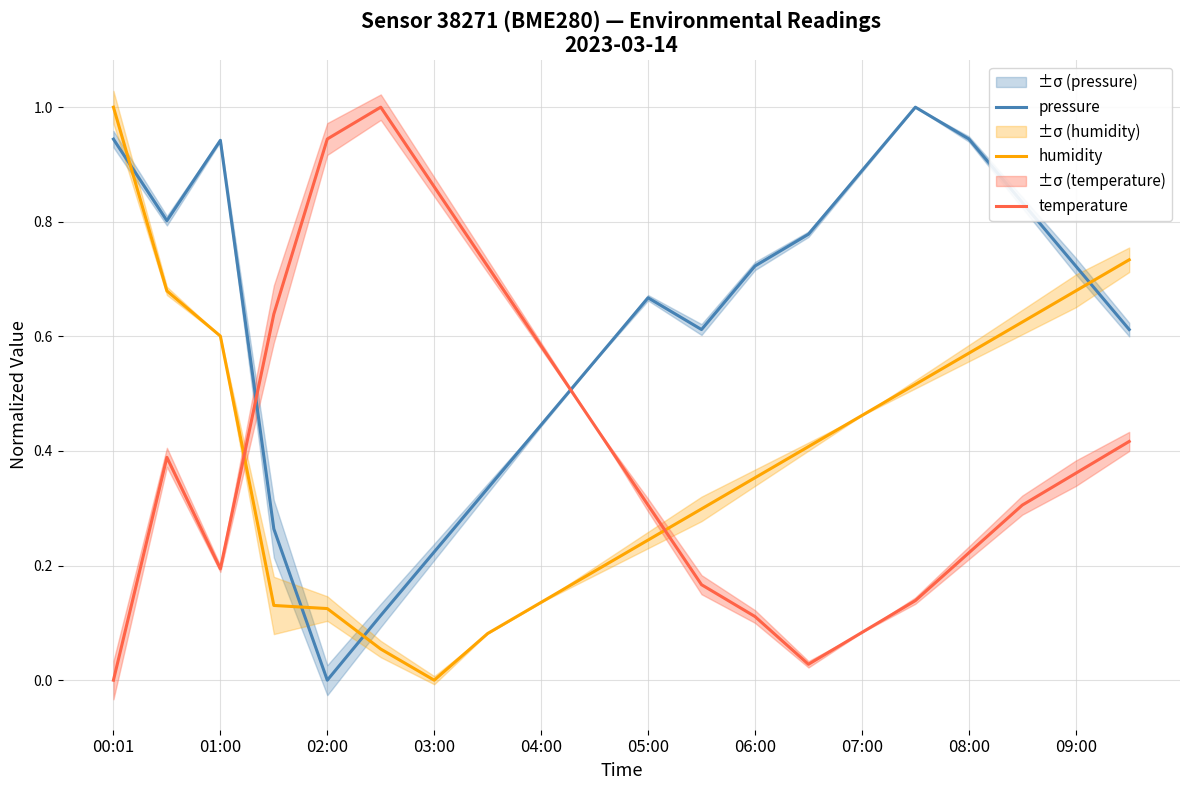

The value of pressure at 11 is 0.2. True or false?

False